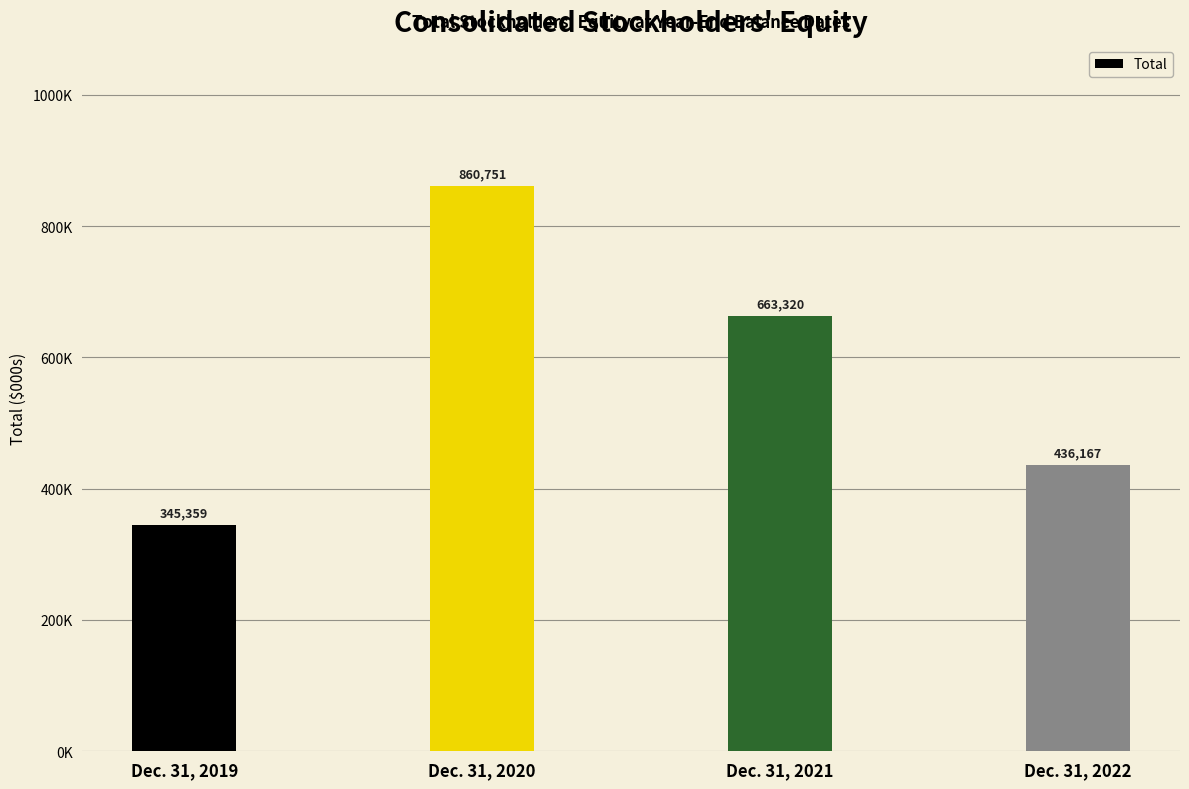

Reading left to right, transcribe all the data shown in this chart.

345359	860751	663320	436167